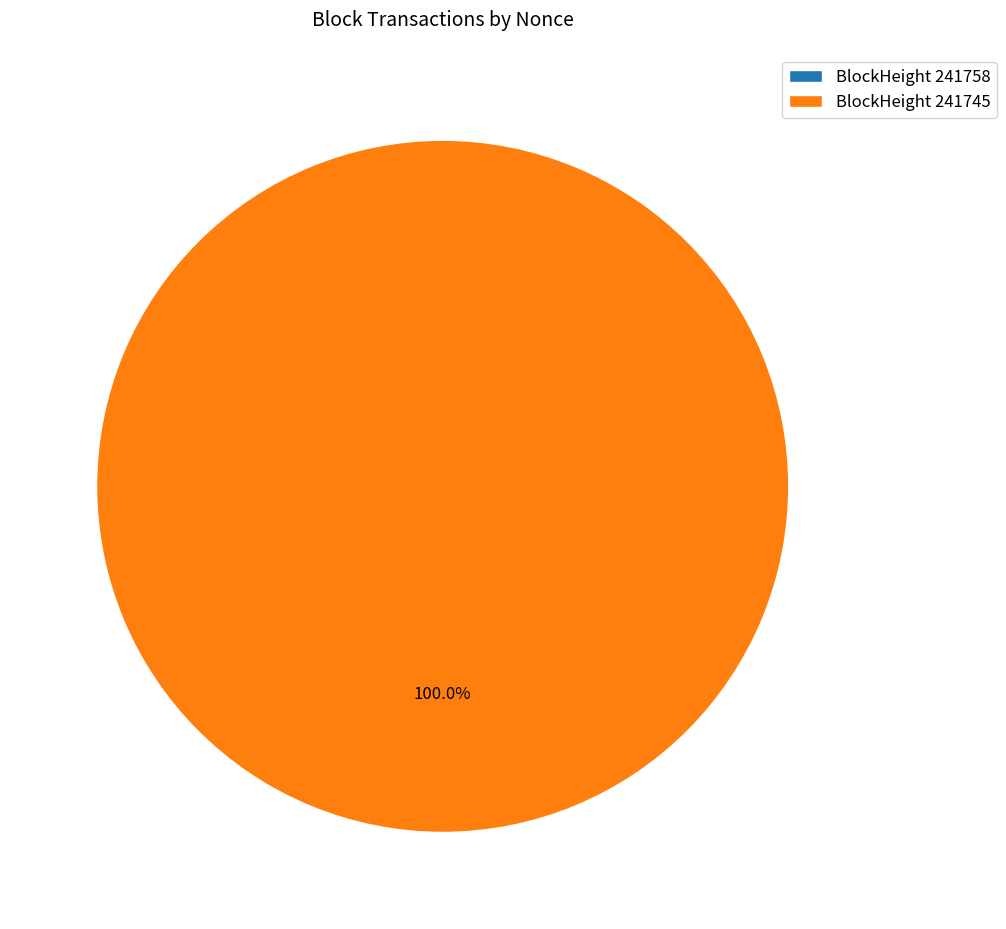

To the nearest percent, what percentage of the pie is 241745?

100%